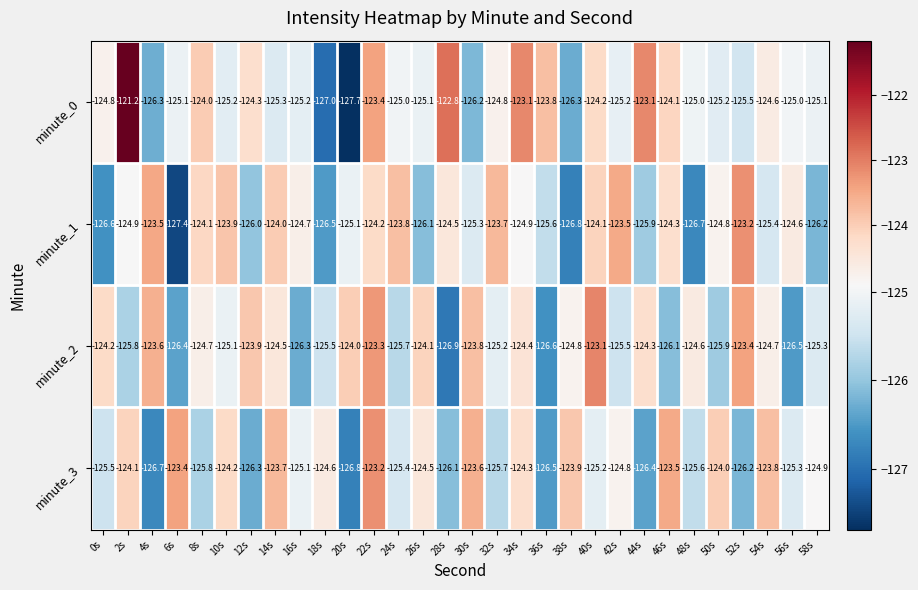

Is the value of minute_3 at 36s greater than the value of minute_1 at 6s?

Yes